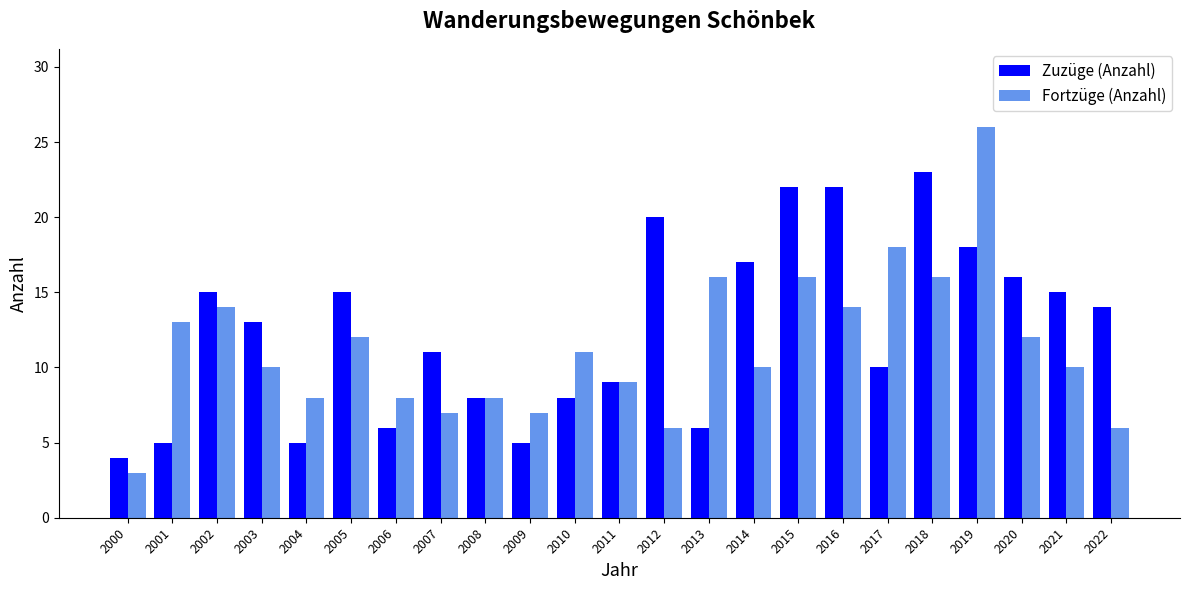

What is the difference between the Zuzüge (Anzahl) values at 2016 and 2022?

8